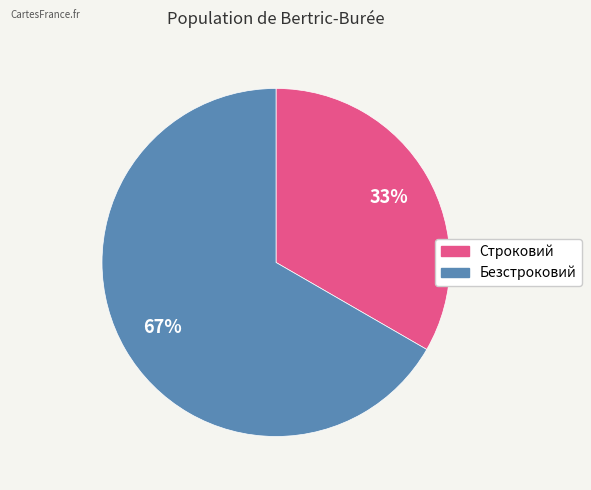

To the nearest percent, what is the combined percentage of Строковий and Безстроковий?

100%